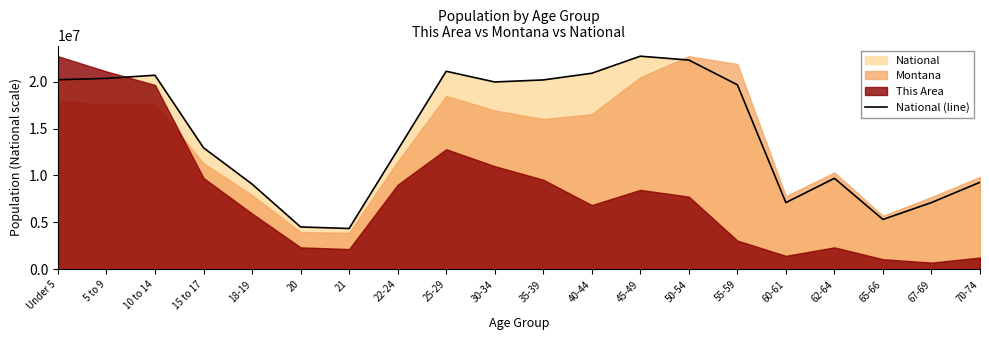

Does the chart display data point markers on the line(s)?

No